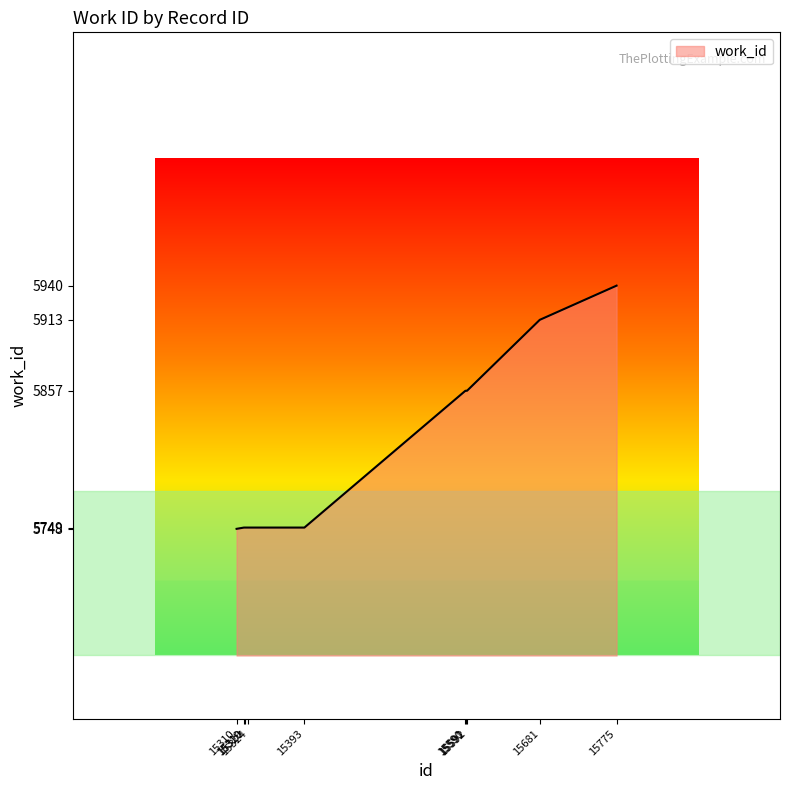

What is the minimum value shown in the chart?

5748